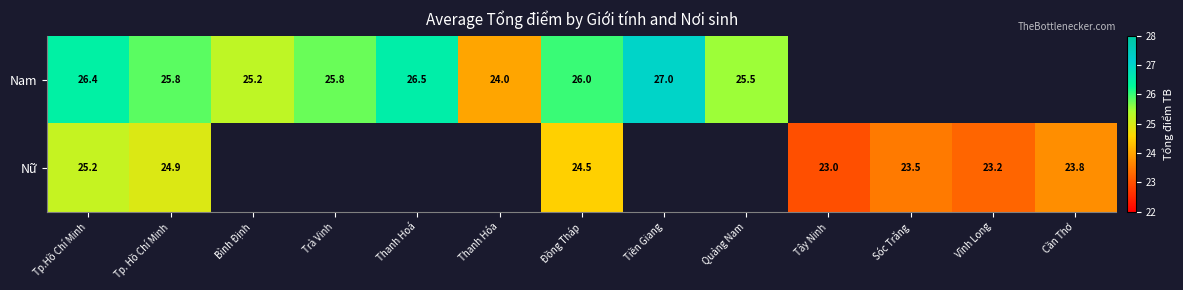

The Nữ series shows 23.8 at Cần Thơ. True or false?

True